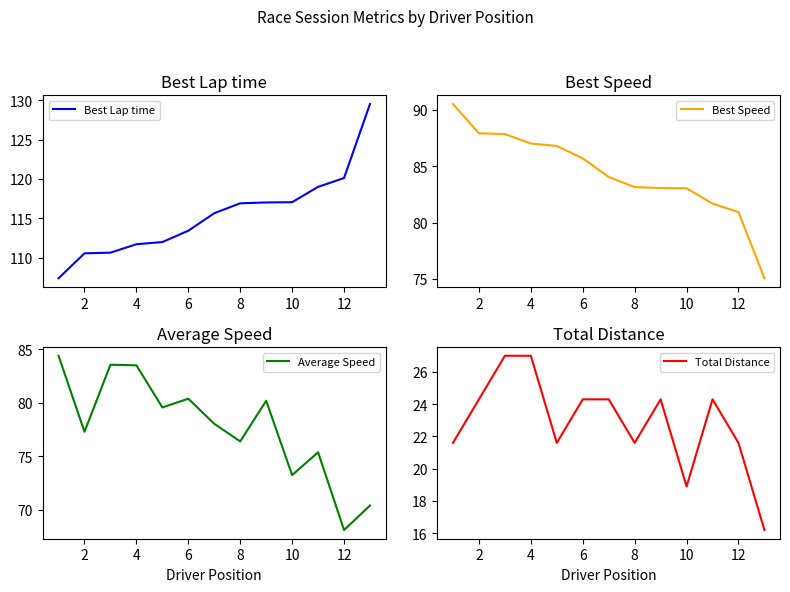

True or false: Best Lap time has a value of 46.9 at 12.

False